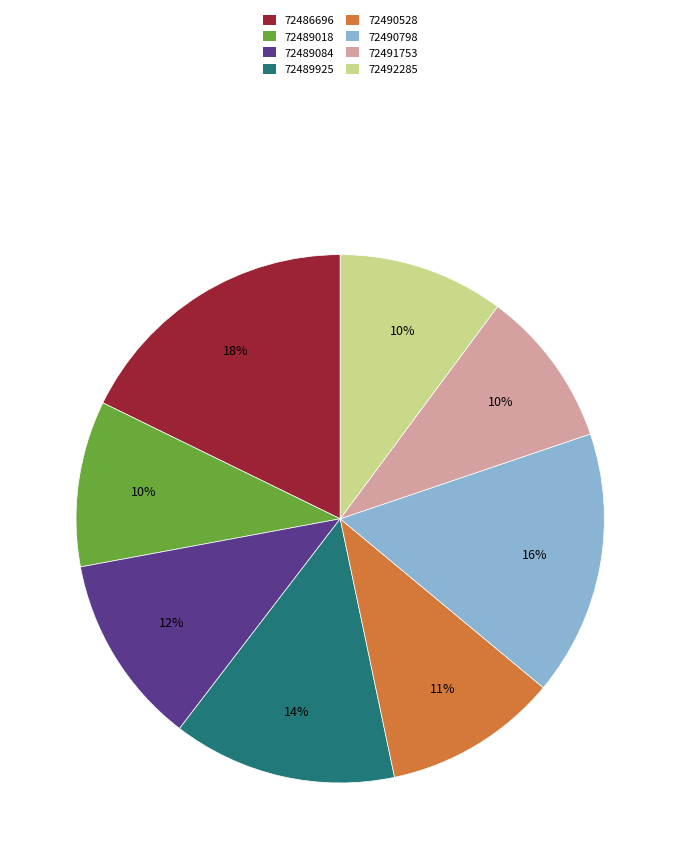

Count the number of slices in the pie.

8